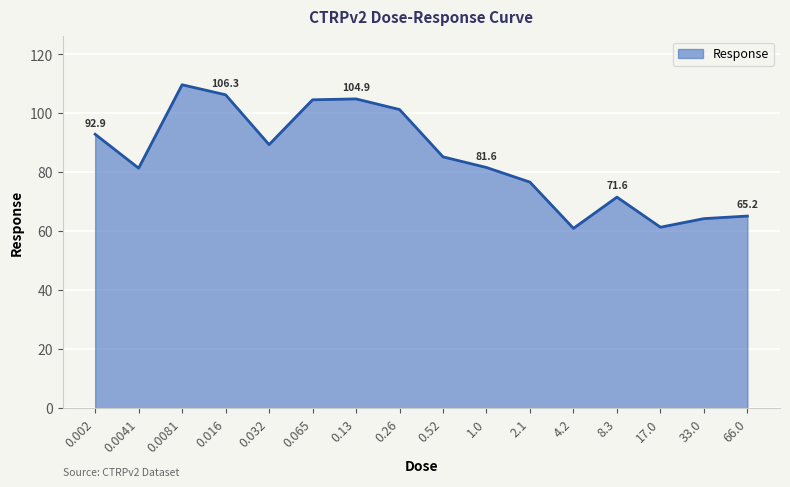

Where does the data first go above 85?

0.002